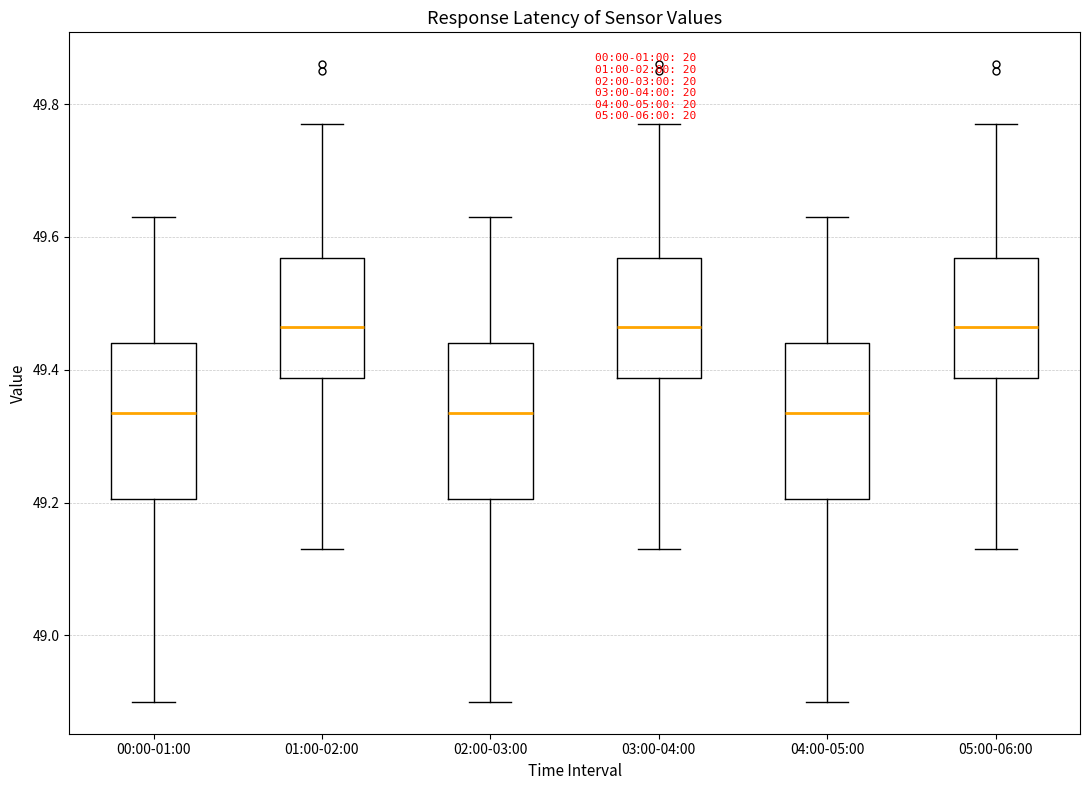

Reading left to right, read every box against the y-axis: the position of its median line, the range the box covers, and the ends of its whiskers. The values are not printed on the chart, so give them approximately, as read against the axis.

00:00-01:00: median 49.34, box 49.20 to 49.44, whiskers 48.90 to 49.64
01:00-02:00: median 49.46, box 49.38 to 49.56, whiskers 49.14 to 49.78
02:00-03:00: median 49.34, box 49.20 to 49.44, whiskers 48.90 to 49.64
03:00-04:00: median 49.46, box 49.38 to 49.56, whiskers 49.14 to 49.78
04:00-05:00: median 49.34, box 49.20 to 49.44, whiskers 48.90 to 49.64
05:00-06:00: median 49.46, box 49.38 to 49.56, whiskers 49.14 to 49.78